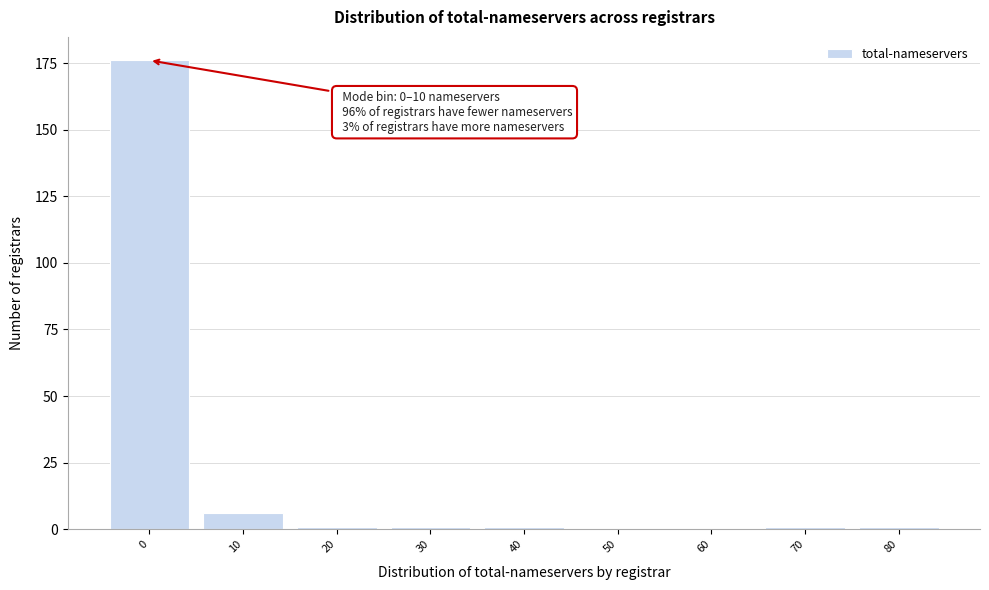

Reading left to right, what are all the values shown in this chart?

0=176	10=6	20=1	30=1	40=1	50=0	60=0	70=1	80=1